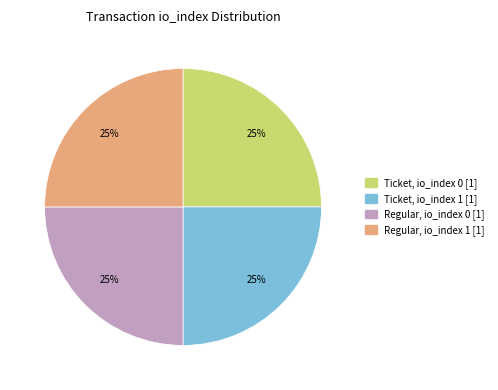

Does any single category account for the majority?

No